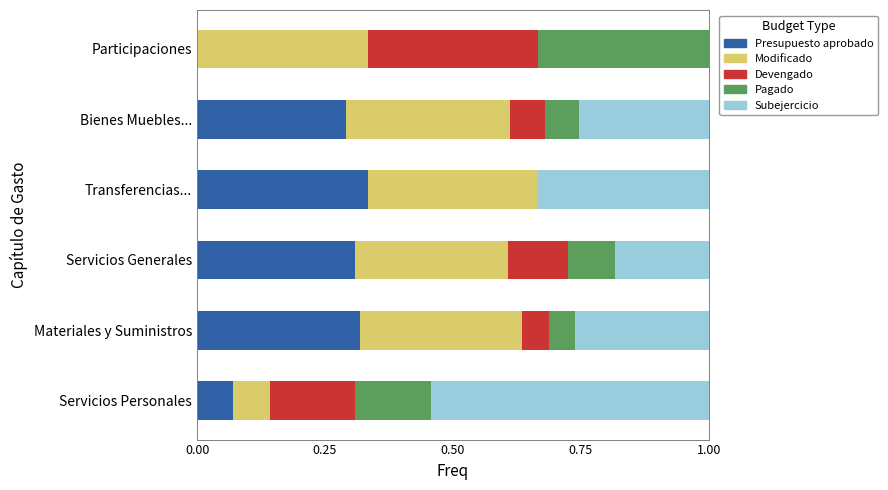

What is the total value across all series at Bienes Muebles...?

1.0